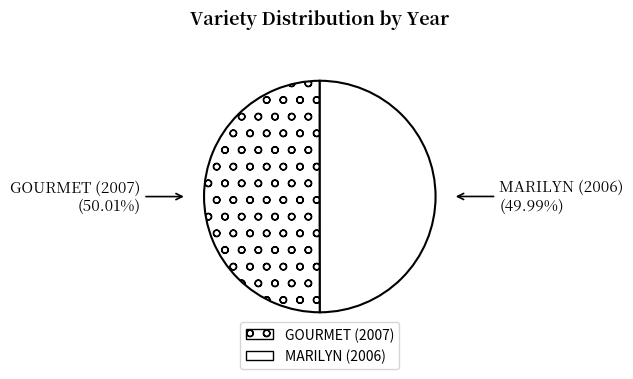

How much of the chart is everything except GOURMET (2007)?

50.0%